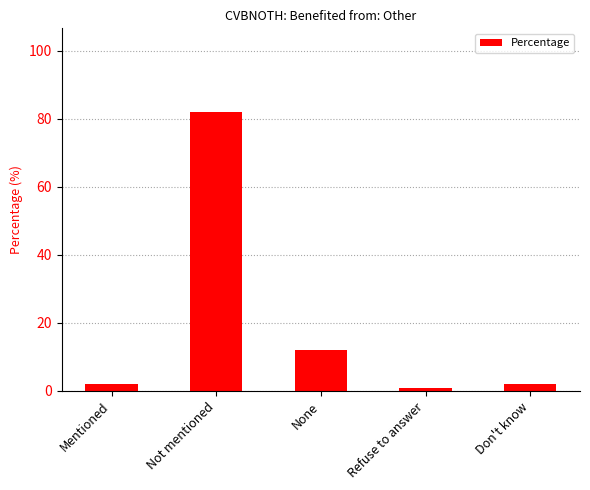

What is the sum of the values at Don't know and Mentioned?

4